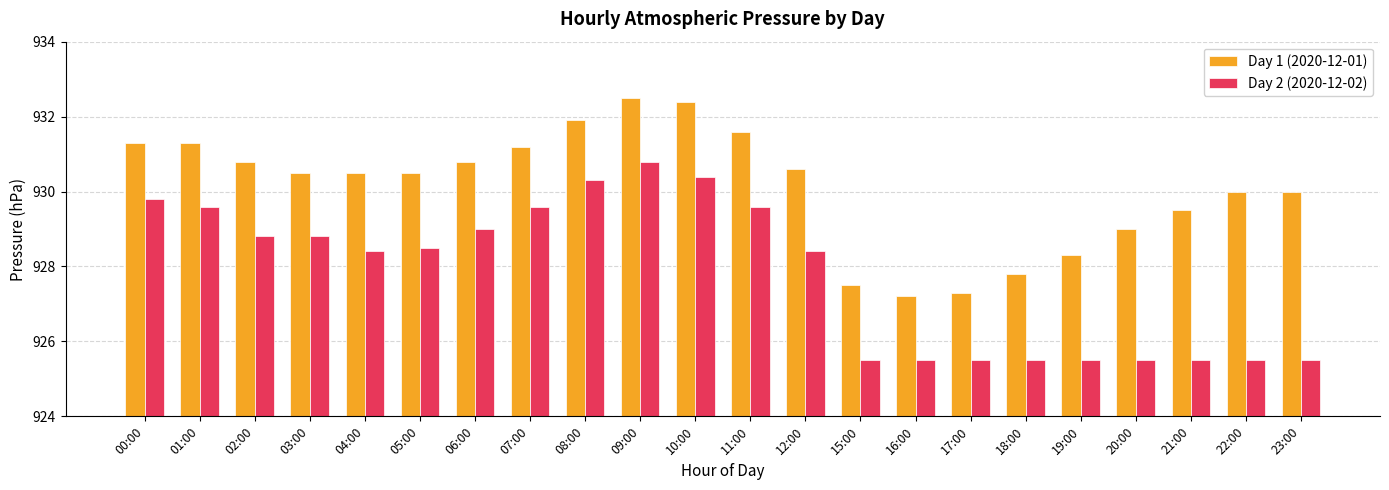

Where is Day 1 (2020-12-01) nearest to the value 929?

20:00